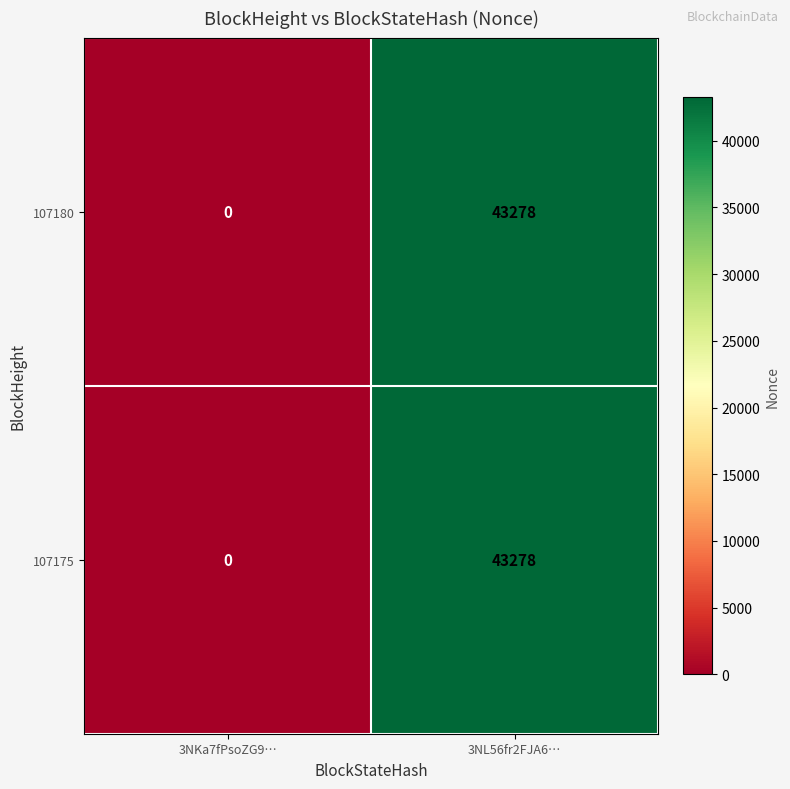

At how many categories does at least one series exceed 5651?

1